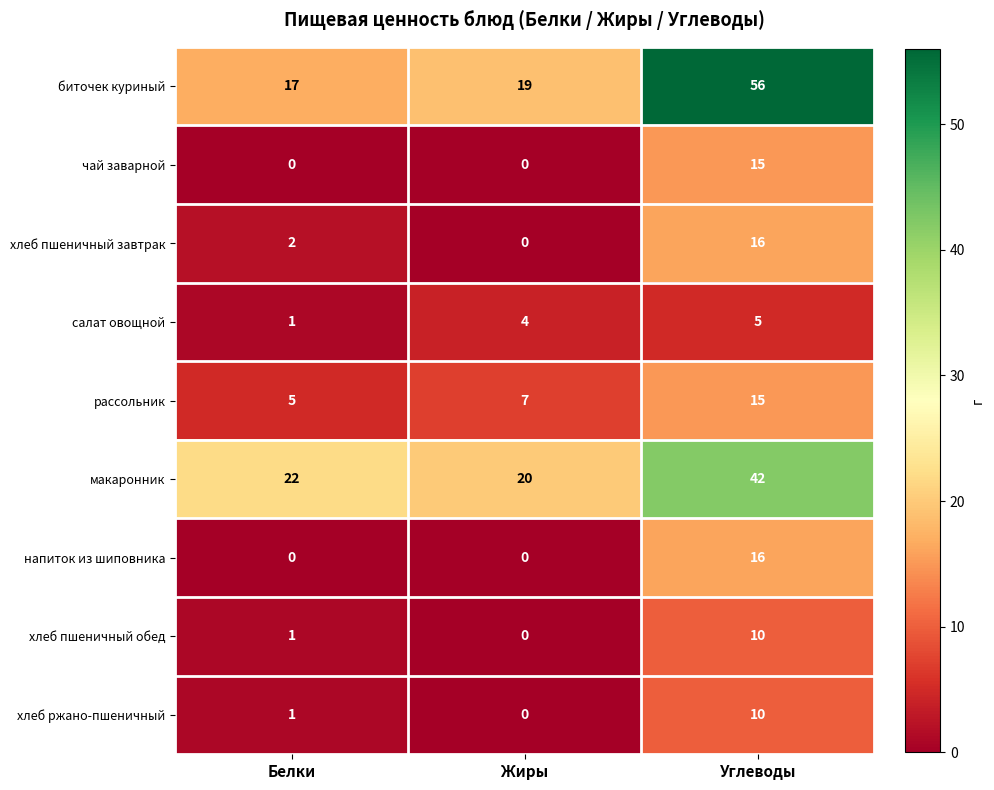

At which label is хлеб ржано-пшеничный closest to 5?

Белки